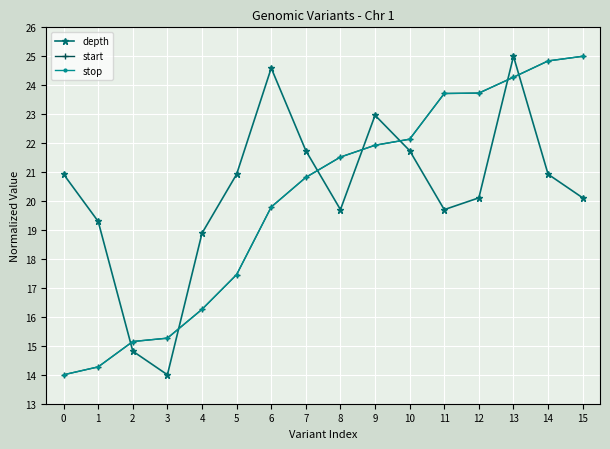

What is the average value of the start series?

20.0